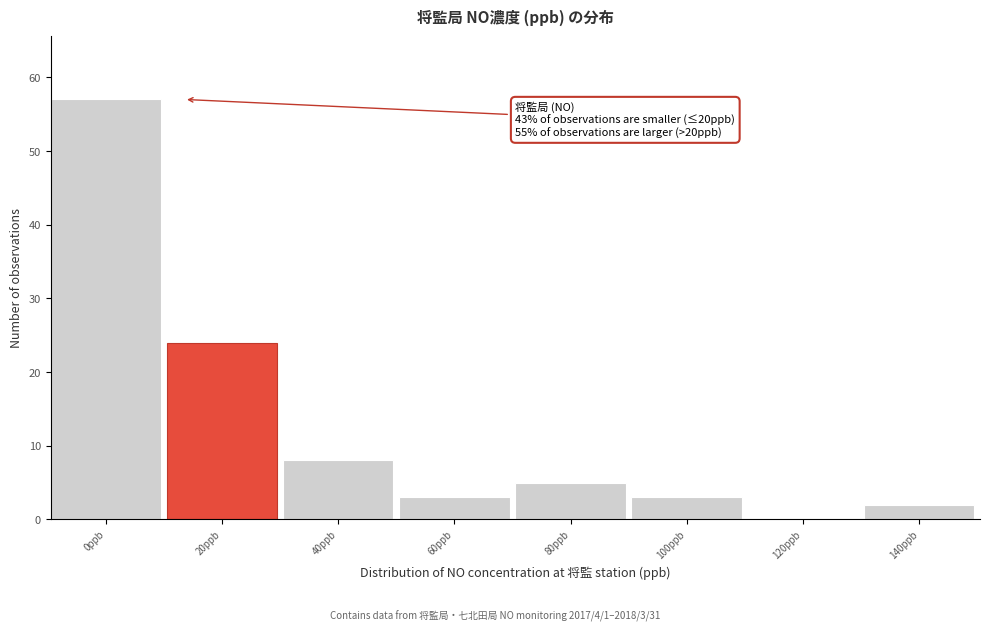

Reading left to right, list all the values displayed in this chart.

0ppb=57	20ppb=24	40ppb=8	60ppb=3	80ppb=5	100ppb=3	120ppb=0	140ppb=2